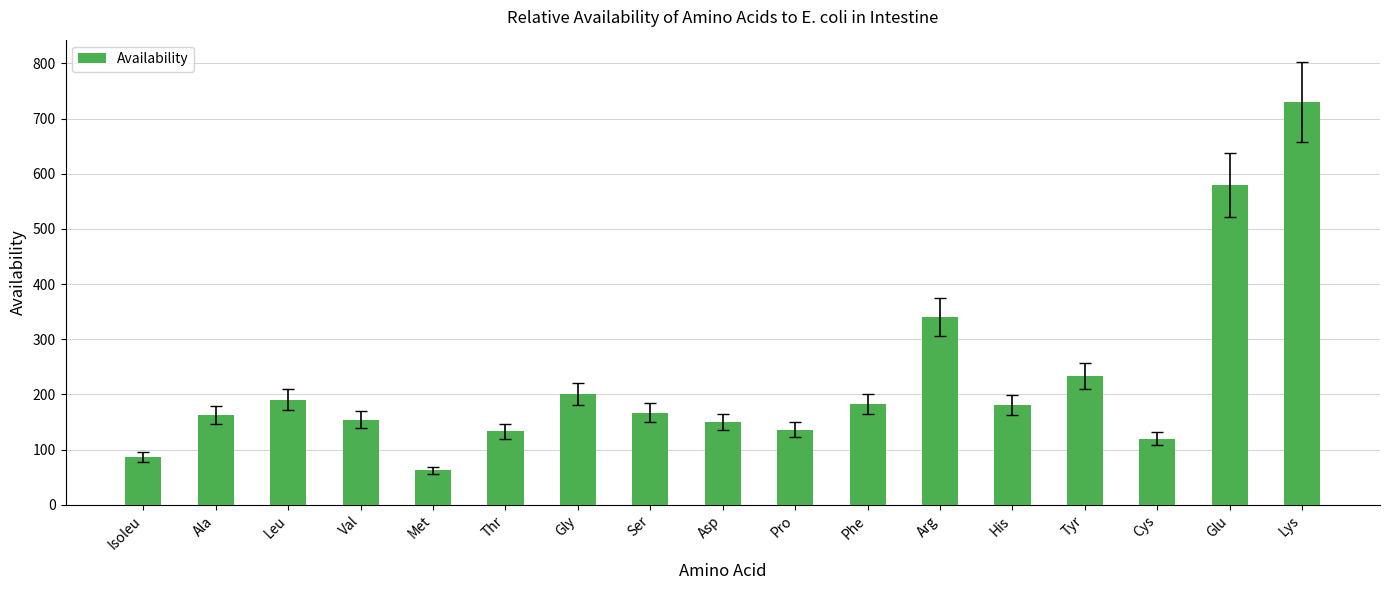

Approximately how many times larger is the value at Tyr compared to Ala?

1.4